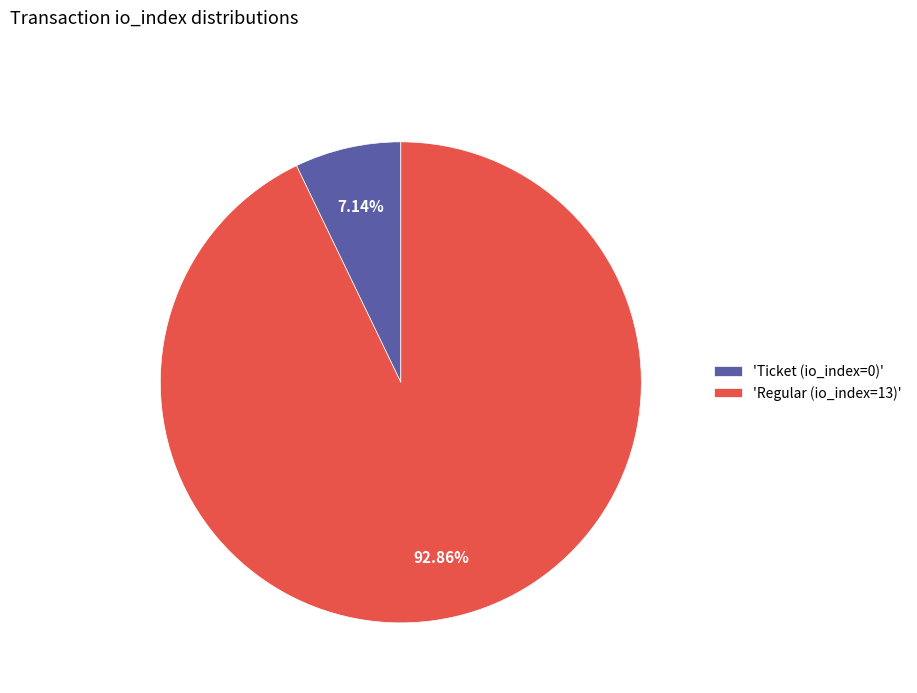

How many segments does this pie chart have?

2